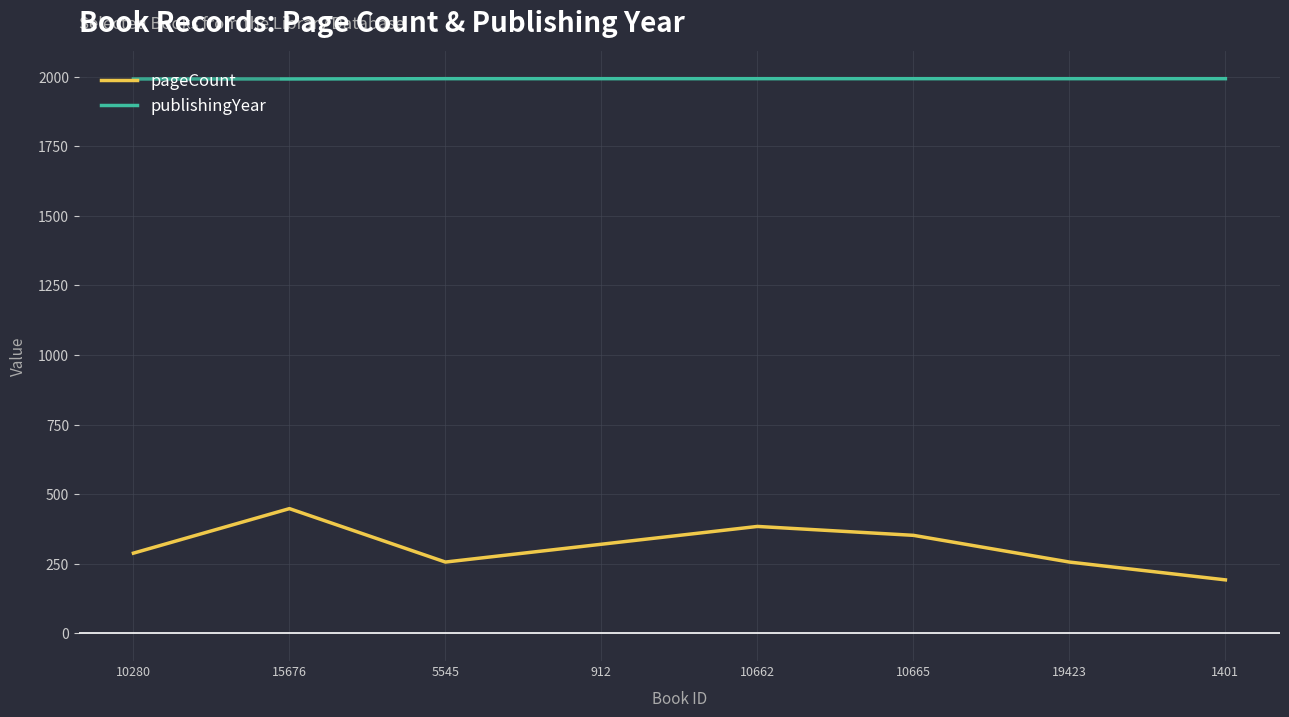

What position from the right is 15676?

7